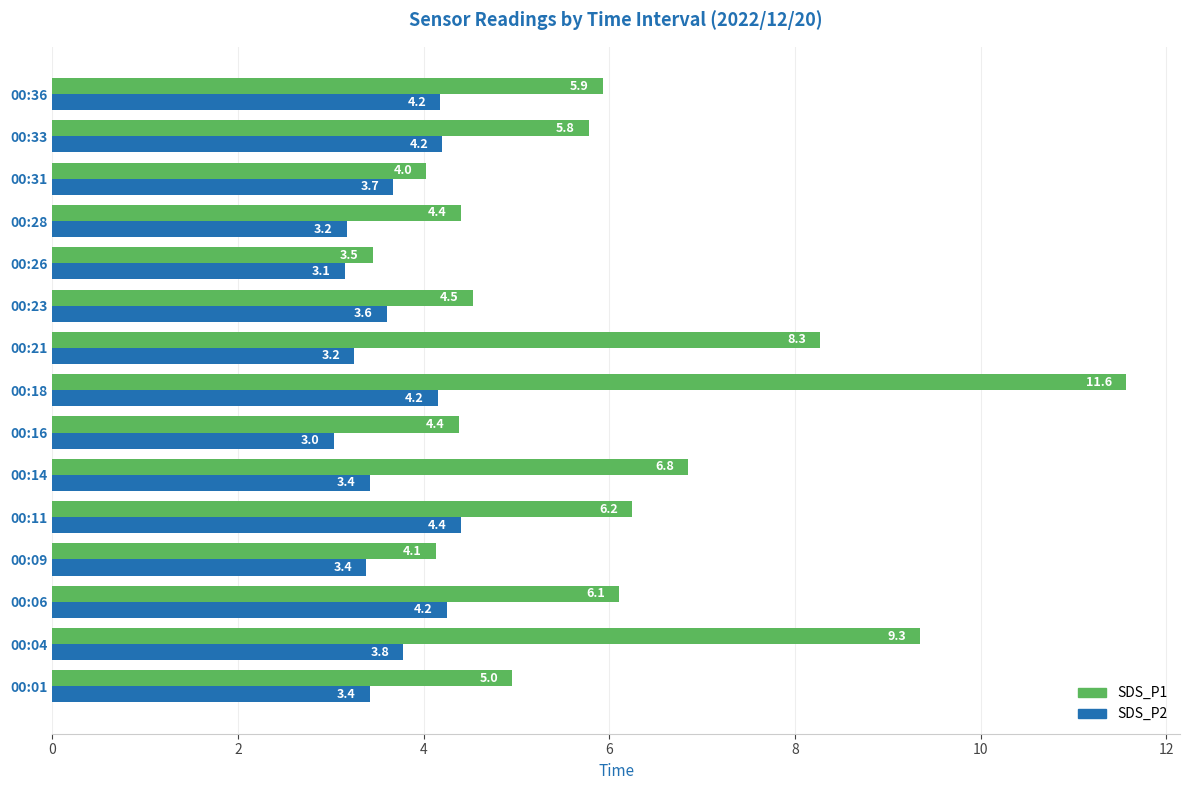

What is the highest value of the SDS_P2 series?

4.4